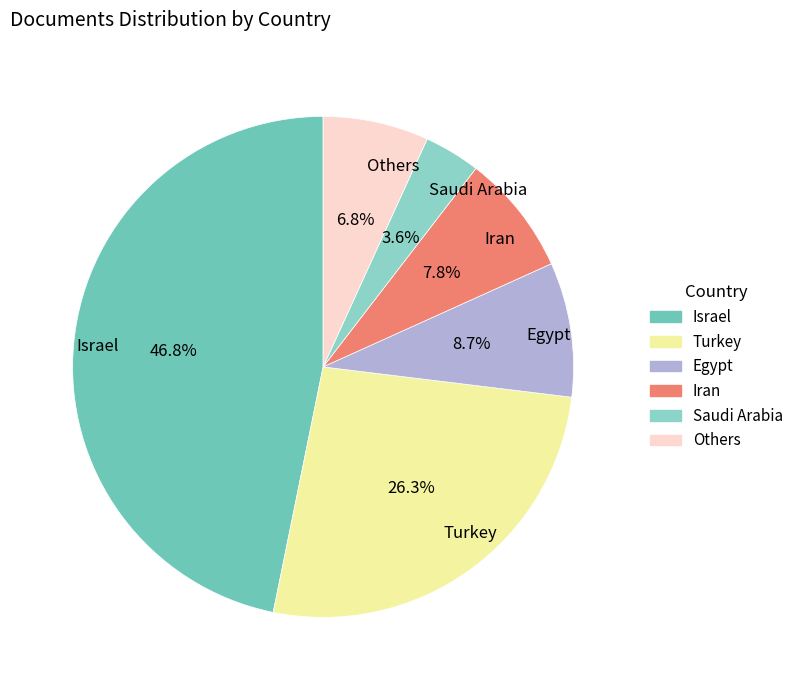

Rank the categories by value from lowest to highest.

Saudi Arabia, Others, Iran, Egypt, Turkey, Israel